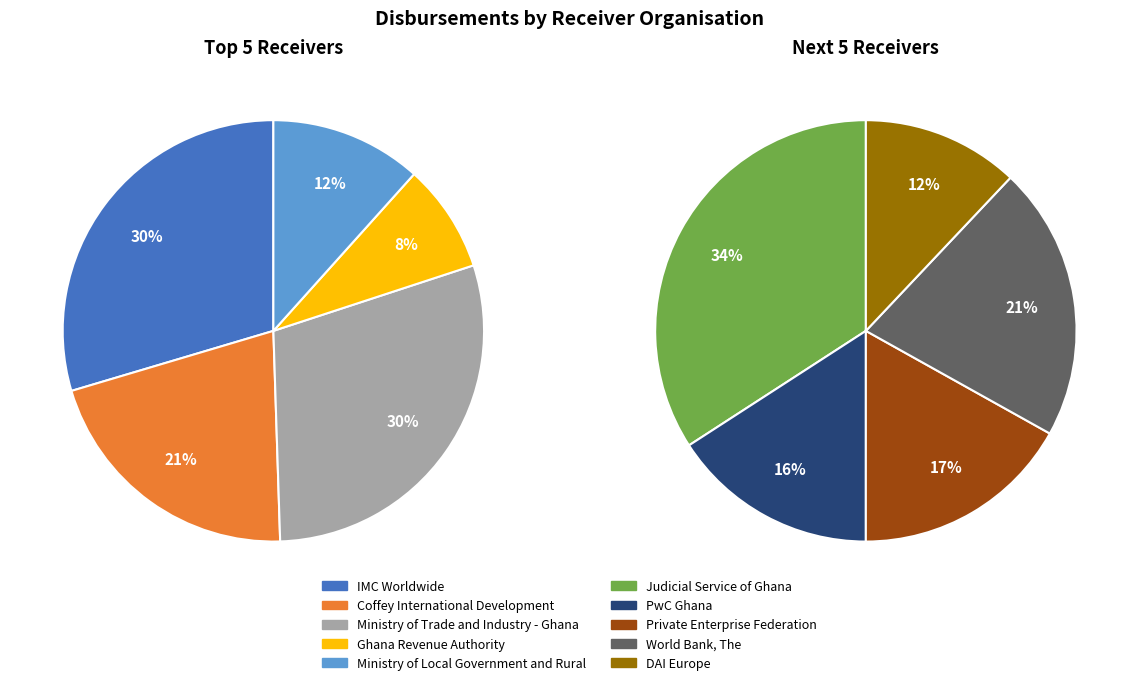

How many slices are in this pie chart?

10